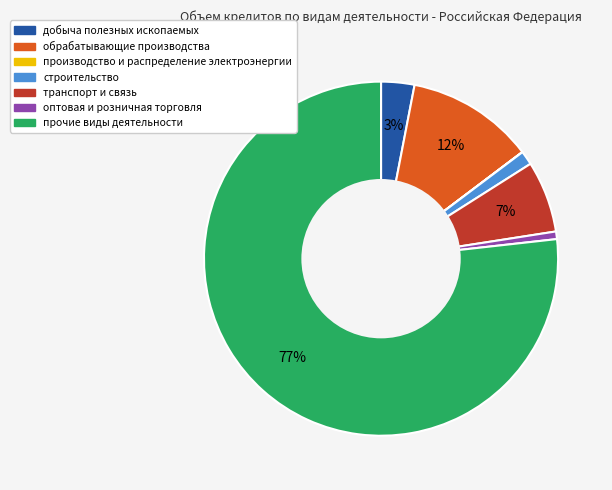

Between прочие виды деятельности and строительство, which is larger?

прочие виды деятельности